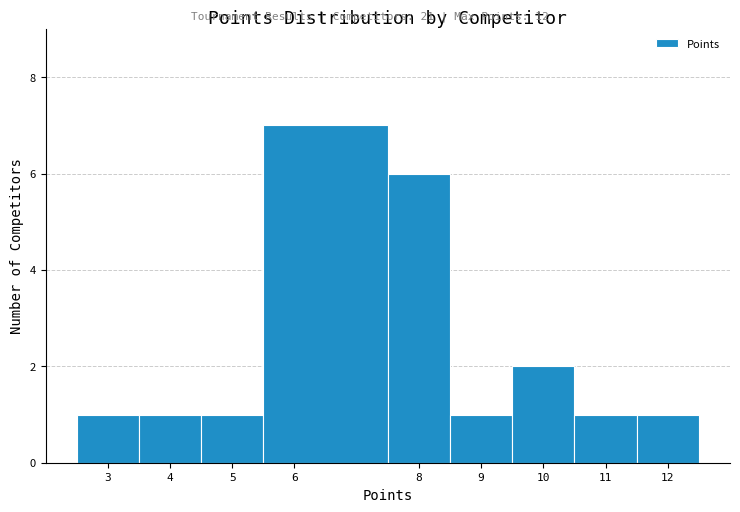

Reading left to right, transcribe this chart: for each bar, give the range it covers on the x-axis and its height. The values are not printed on the chart, so give them approximately, as read against the axis.

2.5 to 3.5: 1
3.5 to 4.5: 1
4.5 to 5.5: 1
5.5 to 7.5: 7
7.5 to 8.5: 6
8.5 to 9.5: 1
9.5 to 10.5: 2
10.5 to 11.5: 1
11.5 to 12.5: 1